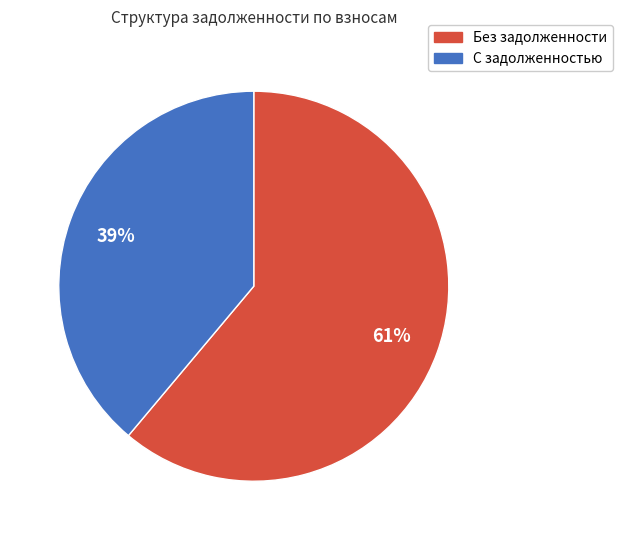

Does any single category account for the majority?

Yes